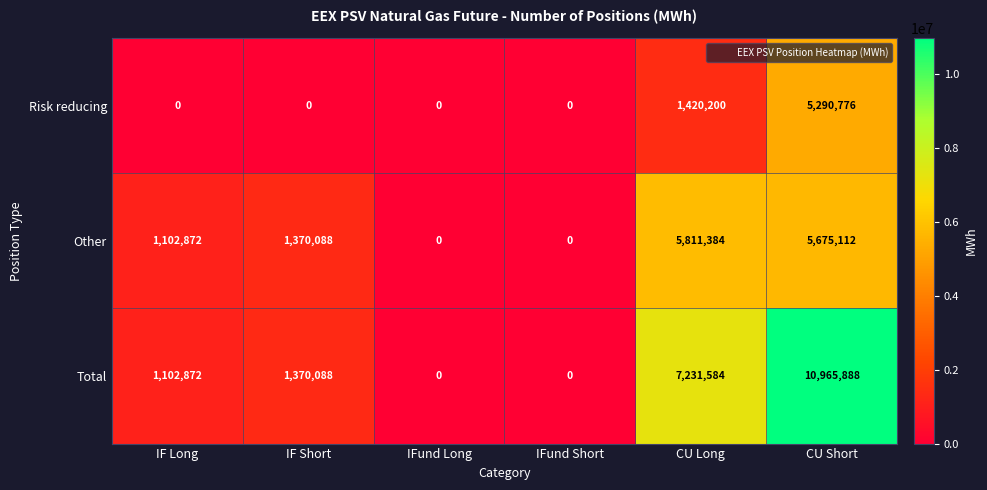

How many data points does each series have?

6